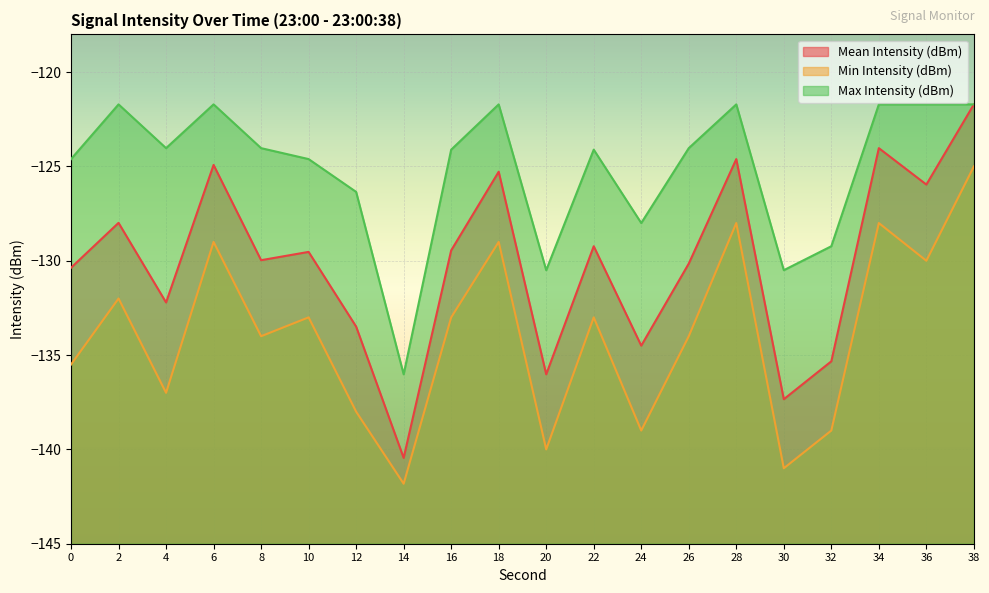

What is the highest value of the Mean Intensity (dBm) series?

-121.7